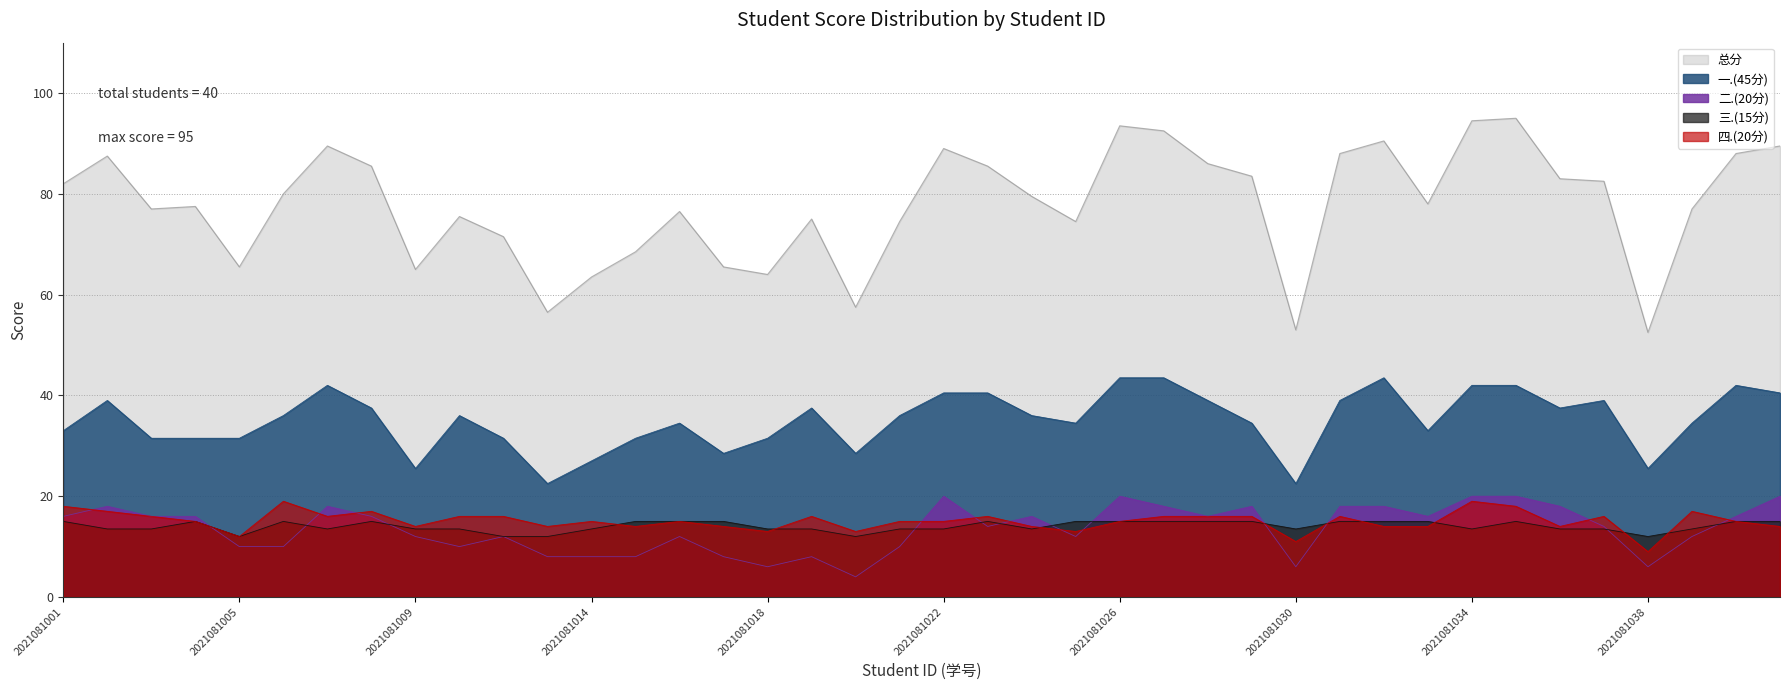

True or false: 总分 has a value of 150.8 at 2021081040.

False